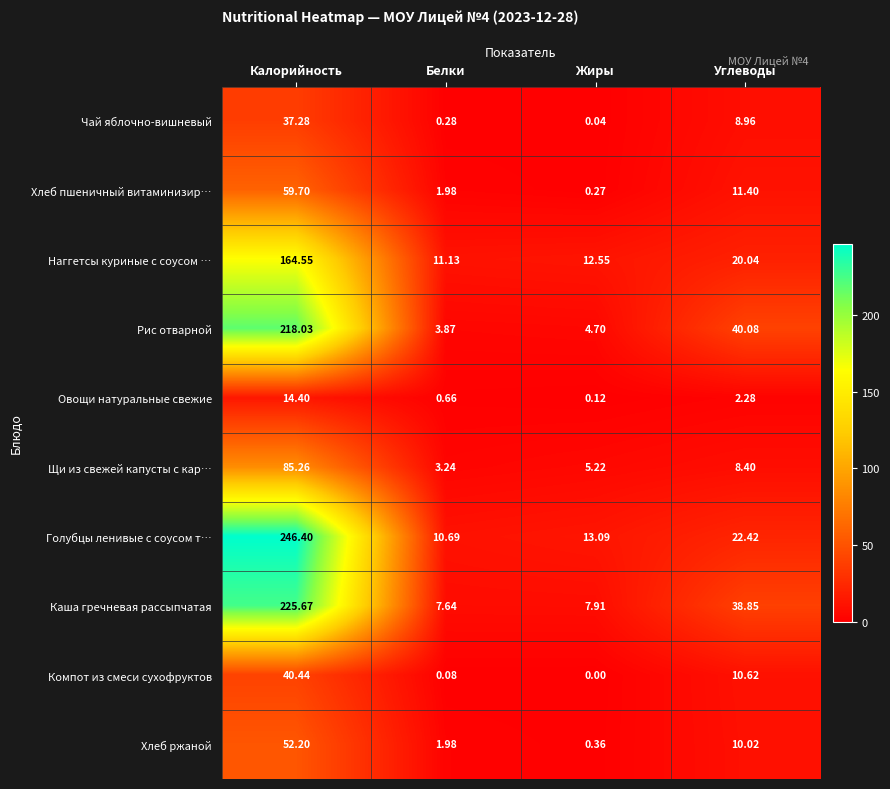

At which category does the chart reach its minimum across all series?

Жиры